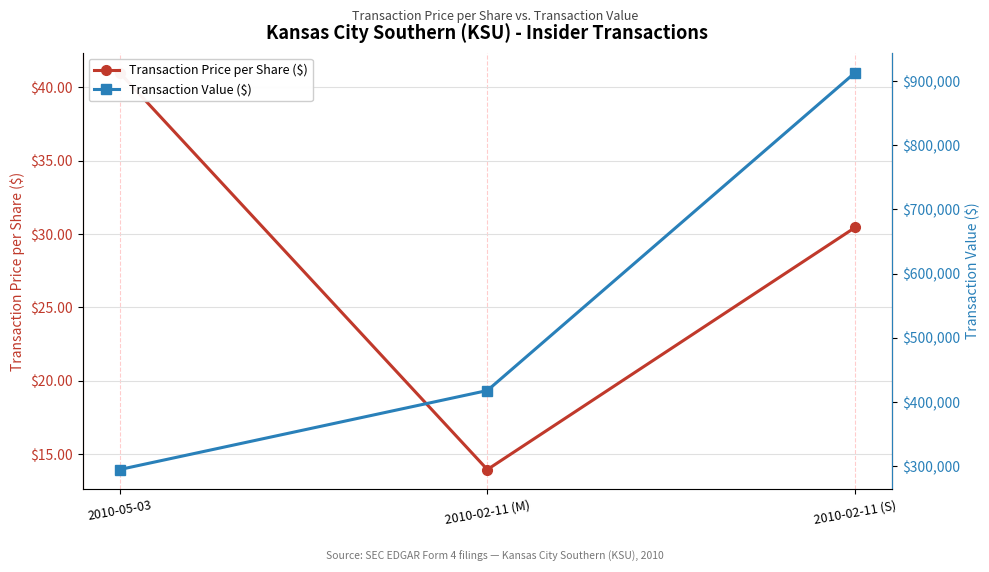

How many categories are shown in the chart?

3